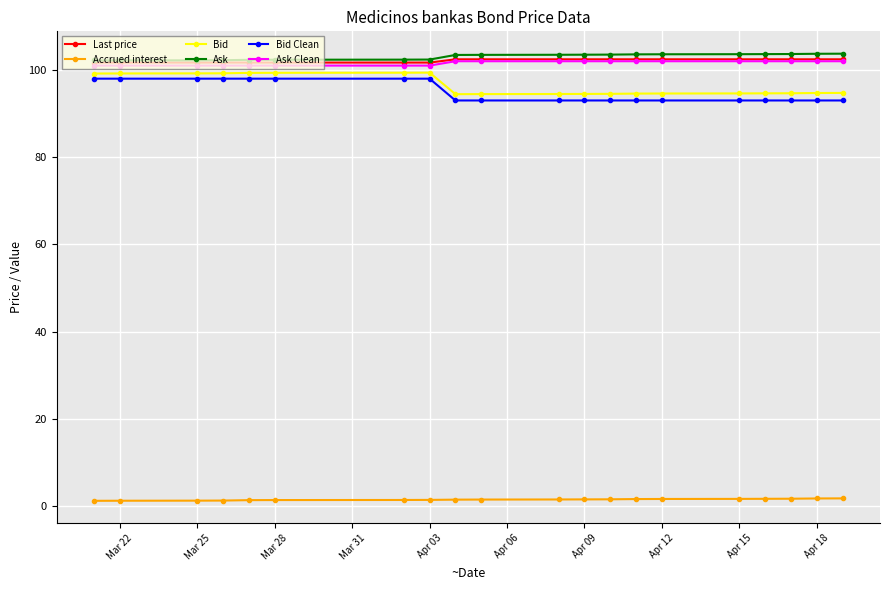

Rank the series by their maximum value, from lowest to highest.

Accrued interest, Bid Clean, Bid, Ask Clean, Last price, Ask